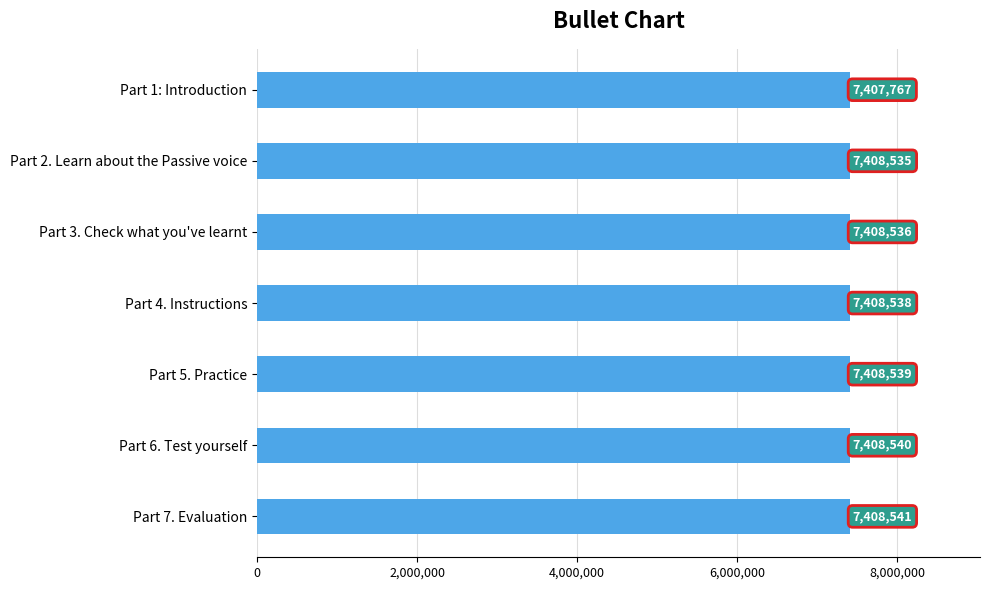

How many categories are shown in the chart?

7